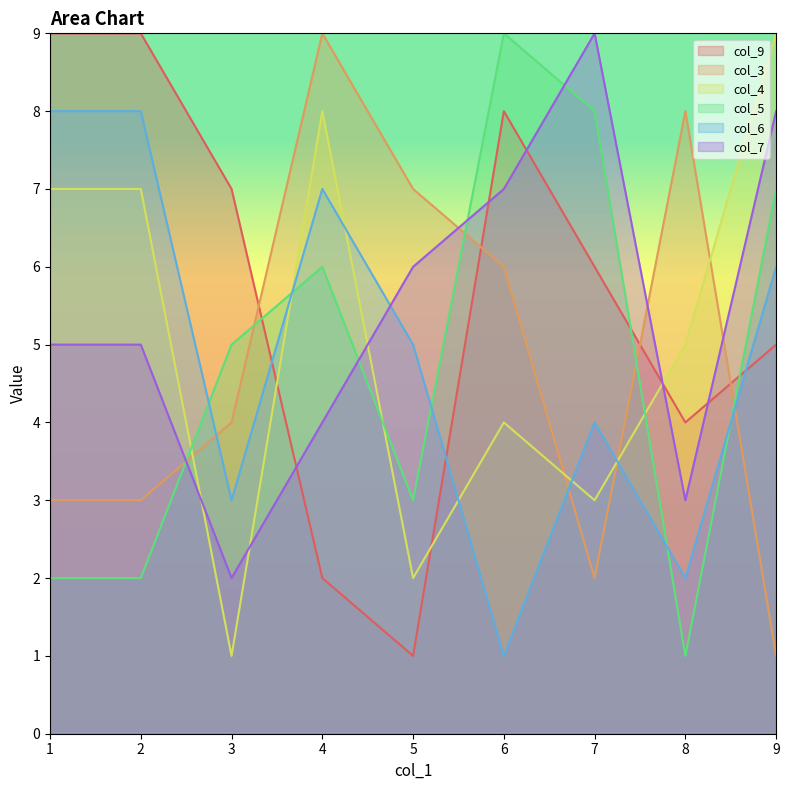

How many data points does each series have?

9